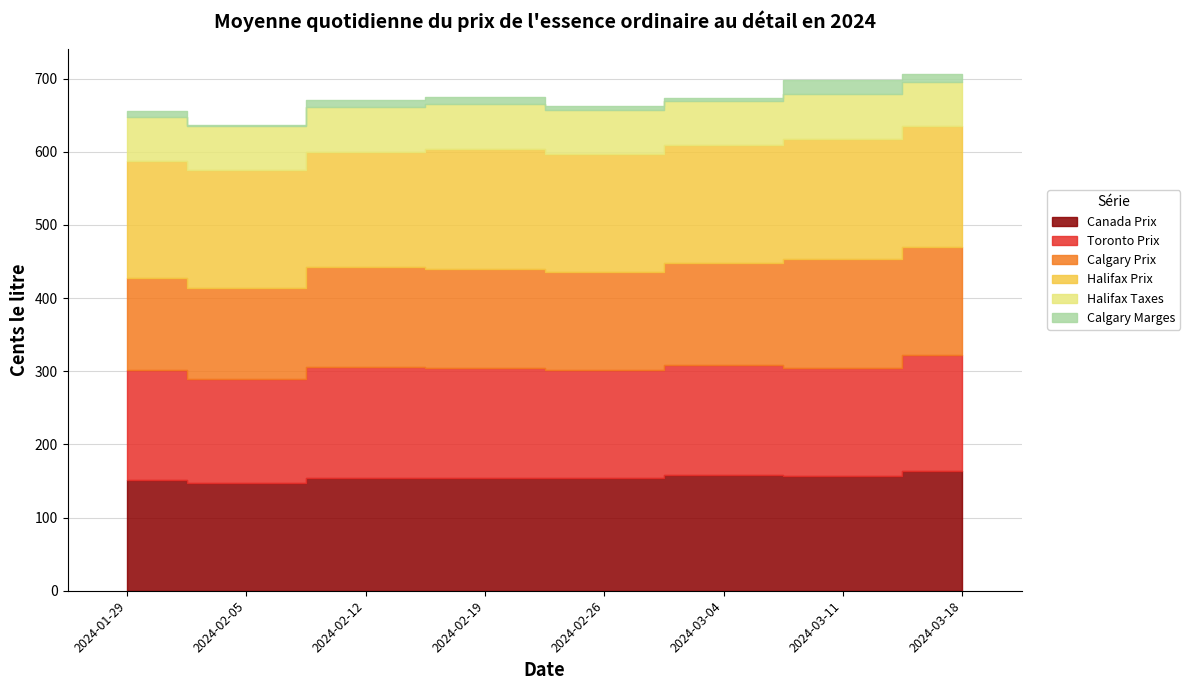

List the labels in order of Halifax Prix value, smallest first.

2024-02-12, 2024-01-29, 2024-02-05, 2024-03-04, 2024-02-26, 2024-02-19, 2024-03-11, 2024-03-18